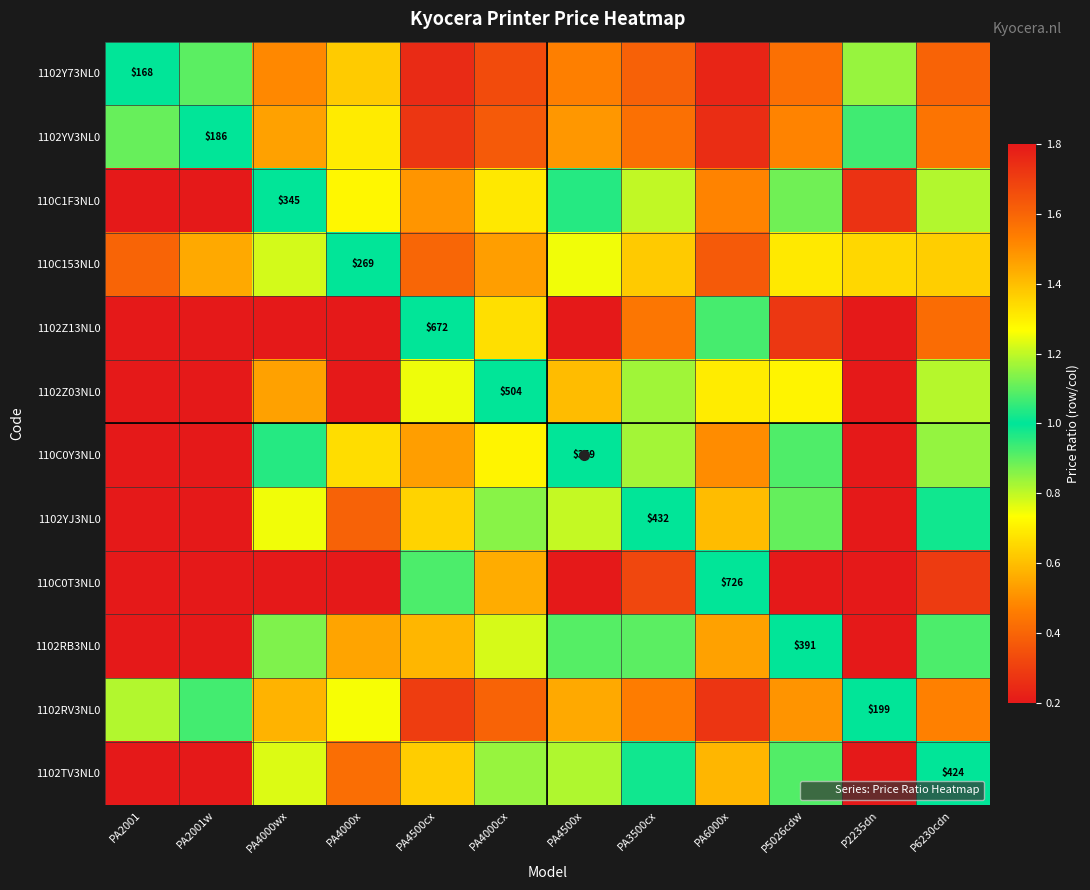

At which label does 110C1F3NL0 reach its peak?

PA2001